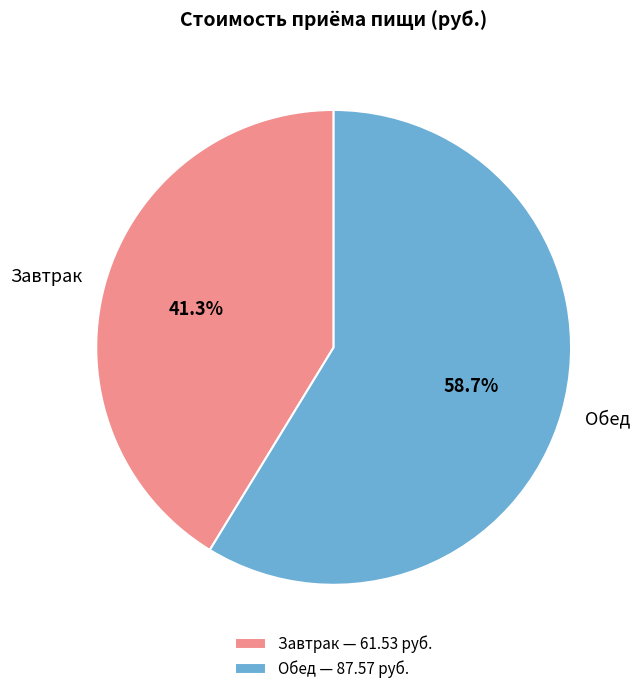

To the nearest percent, what portion does Завтрак represent?

41%